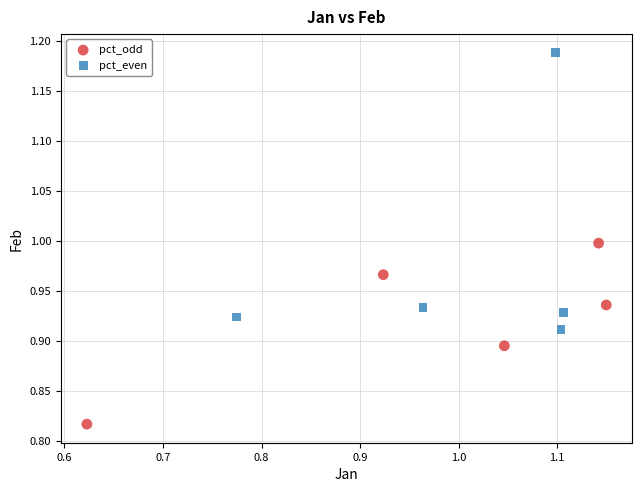

Which series reaches the maximum Y coordinate?

pct_even